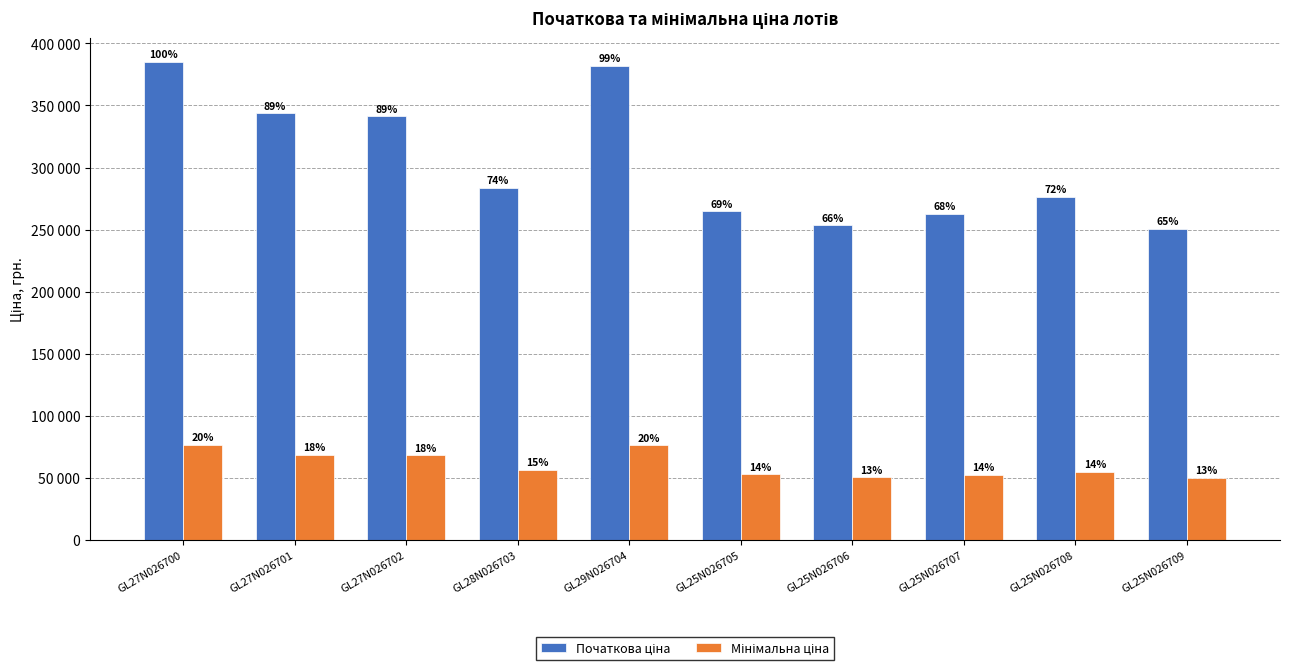

What is the label of the 1st bar from the right?

GL25N026709